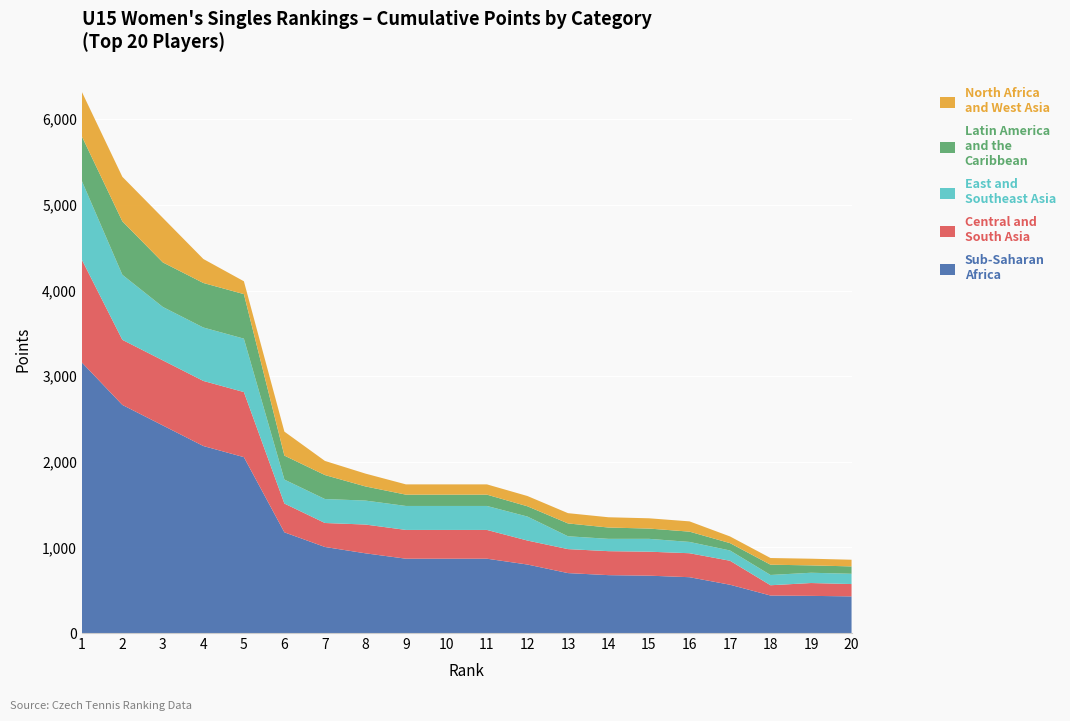

What is the total value across all series at 4?

4368